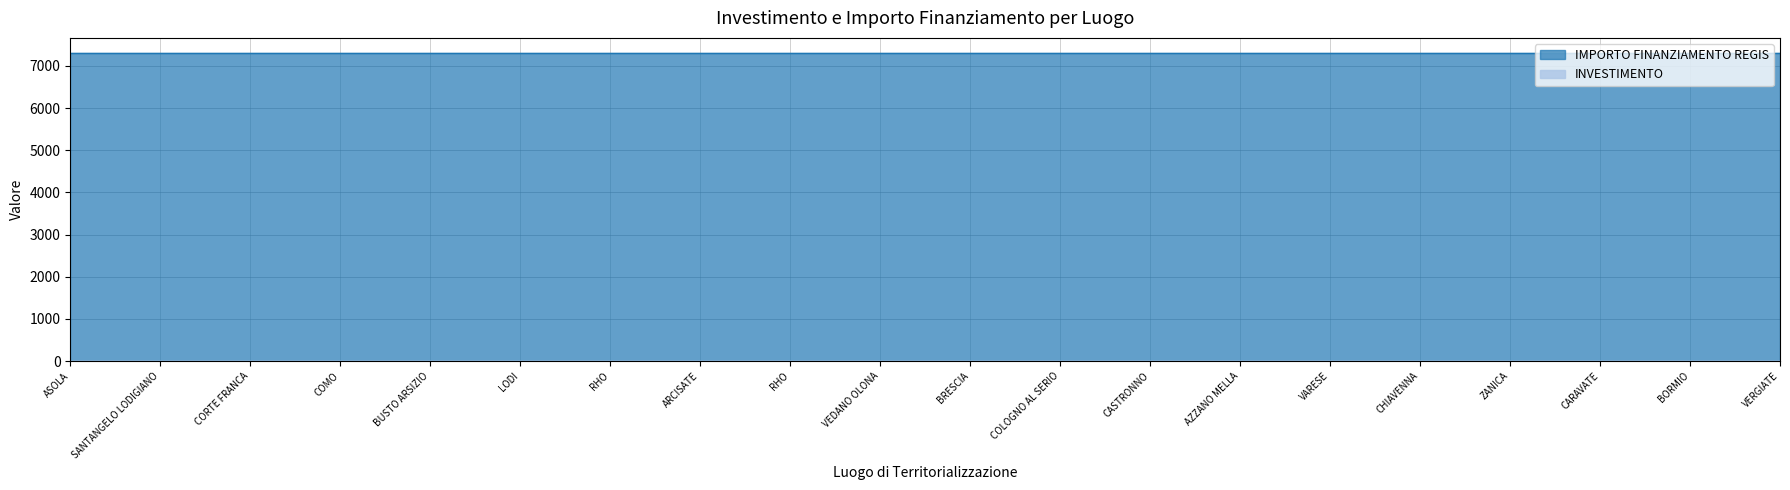

What are all the series names shown in the legend?

INVESTIMENTO, IMPORTO FINANZIAMENTO REGIS